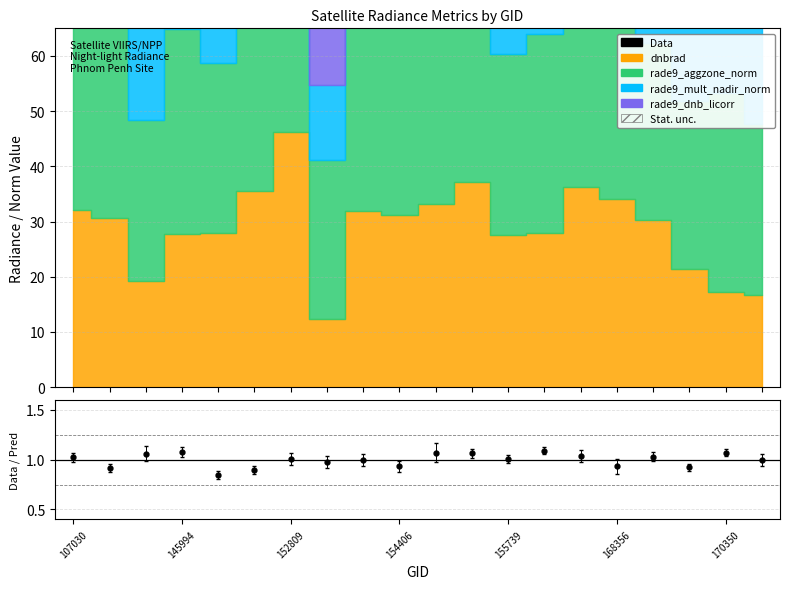

True or false: rade9_dnb_licorr and rade9_mult_nadir_norm intersect in this chart.

False